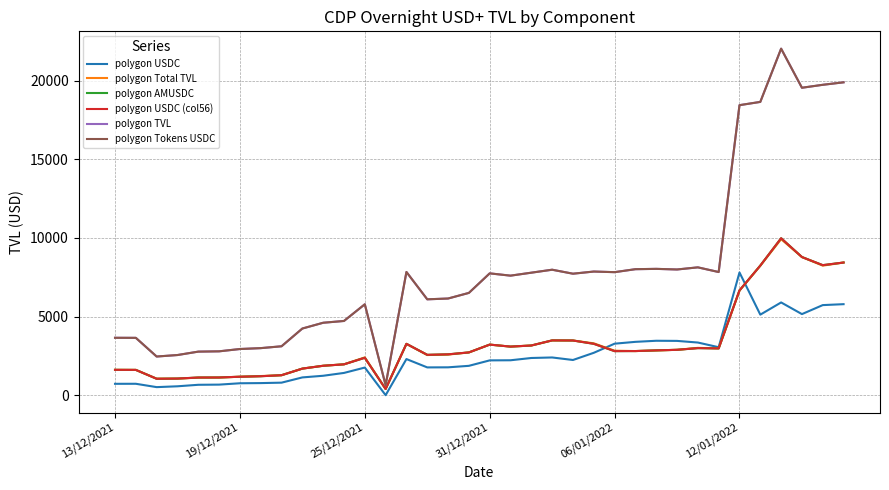

Which category has the lowest value in the polygon Total TVL series?

13